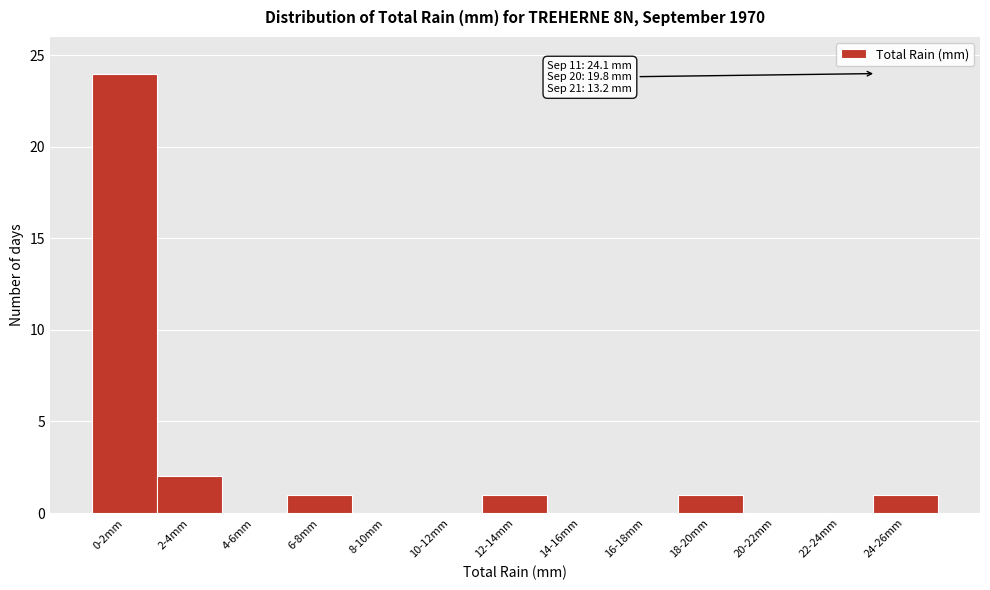

Reading left to right, what are all the values shown in this chart?

0-2mm=24	2-4mm=2	4-6mm=0	6-8mm=1	8-10mm=0	10-12mm=0	12-14mm=1	14-16mm=0	16-18mm=0	18-20mm=1	20-22mm=0	22-24mm=0	24-26mm=1